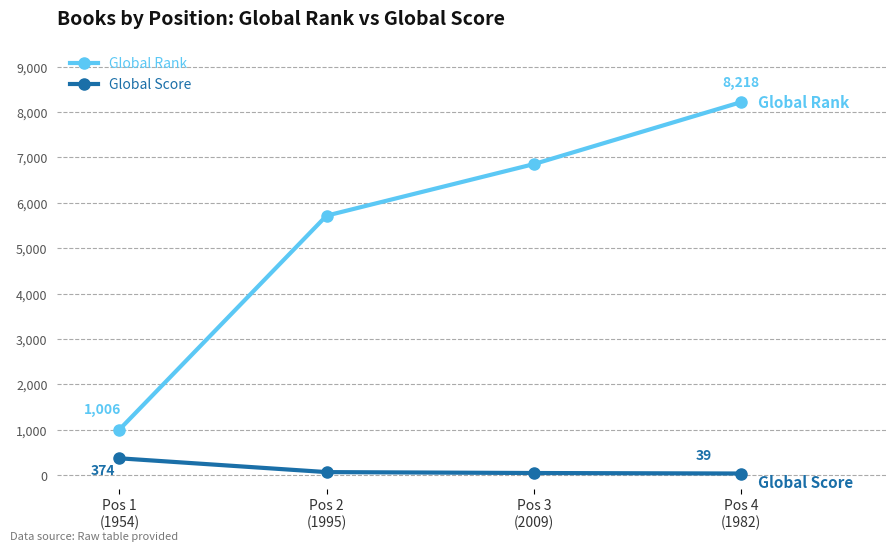

Rank the series at Pos 1
(1954) from highest to lowest value.

Global Rank, Global Score